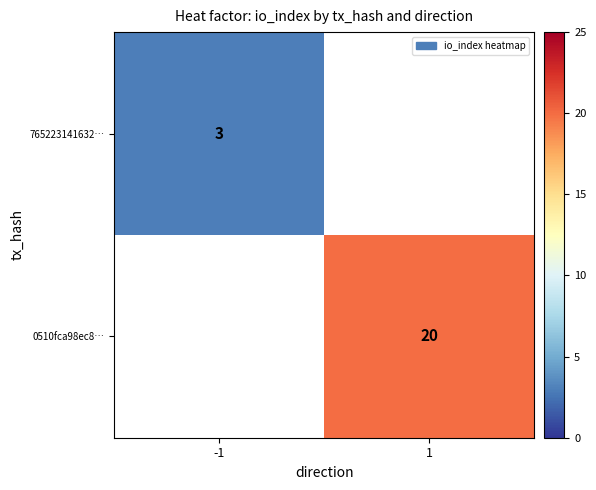

What is the minimum value shown in the chart?

3.0